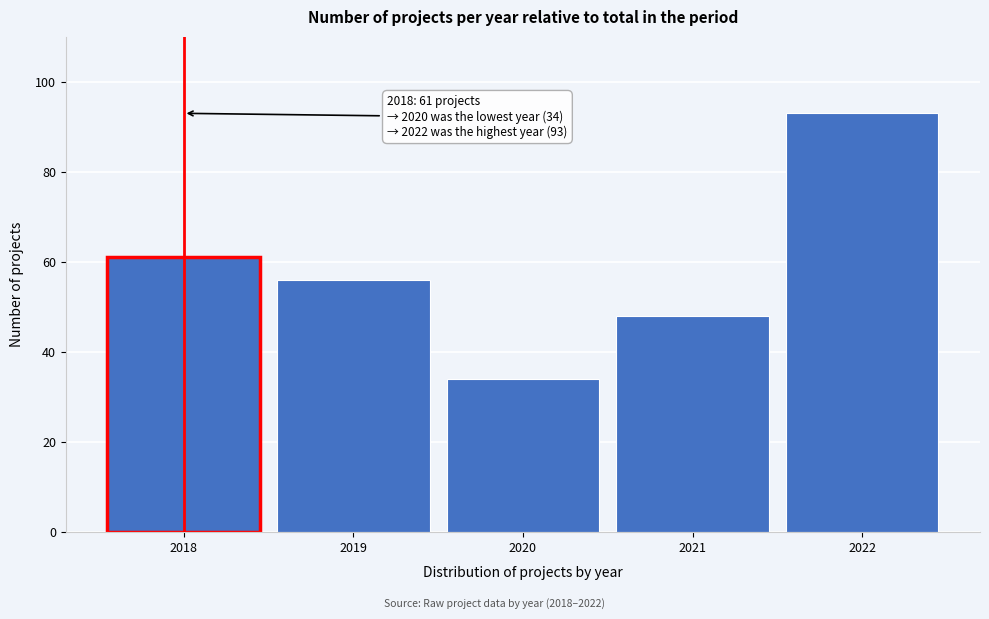

Reading left to right, transcribe all the data shown in this chart.

2018=61	2019=56	2020=34	2021=48	2022=93